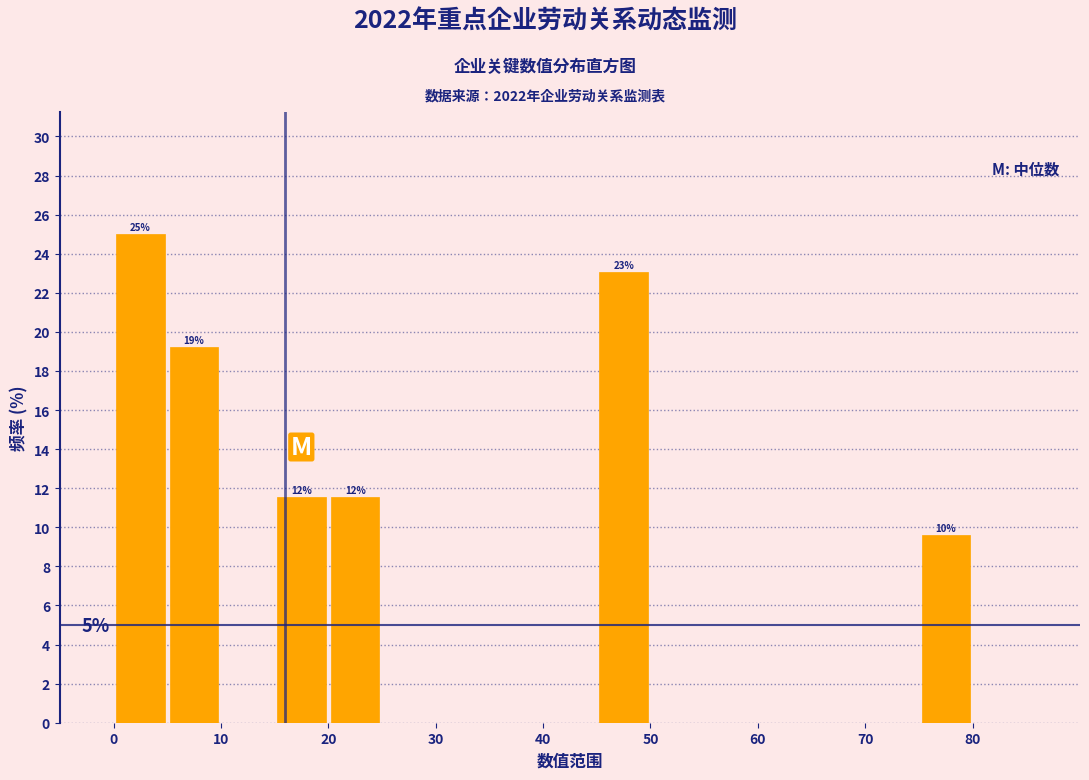

Over which range of the x-axis is the bar tallest?

0 to 5